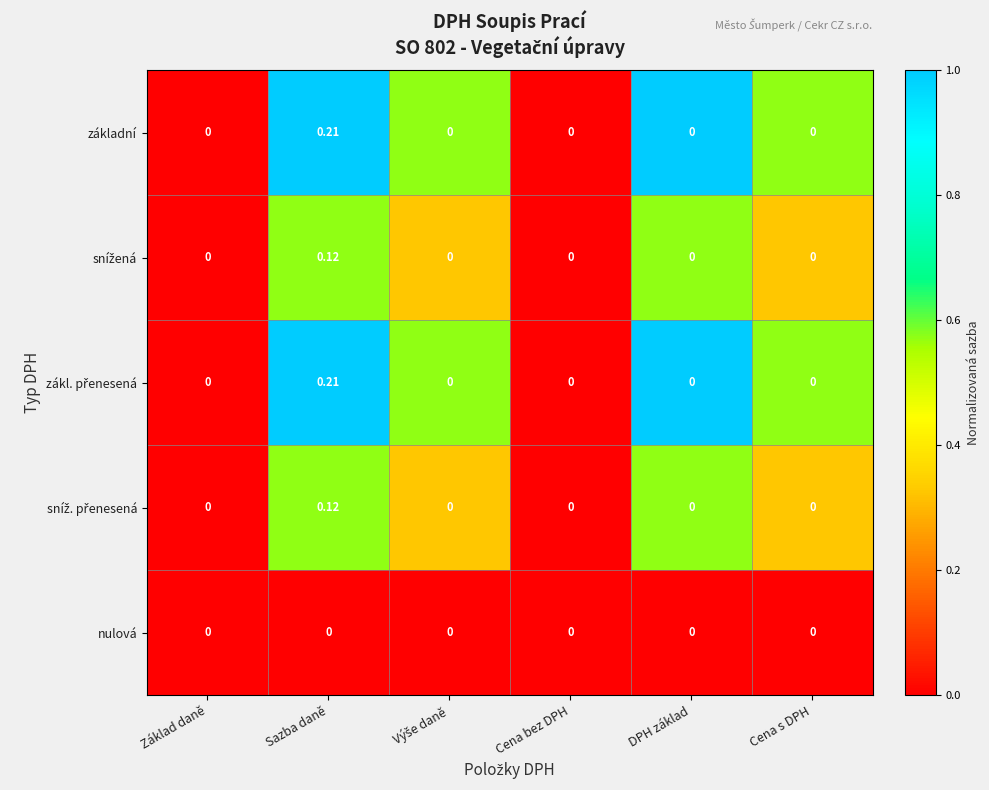

At which category does the chart reach its peak across all series?

Sazba daně